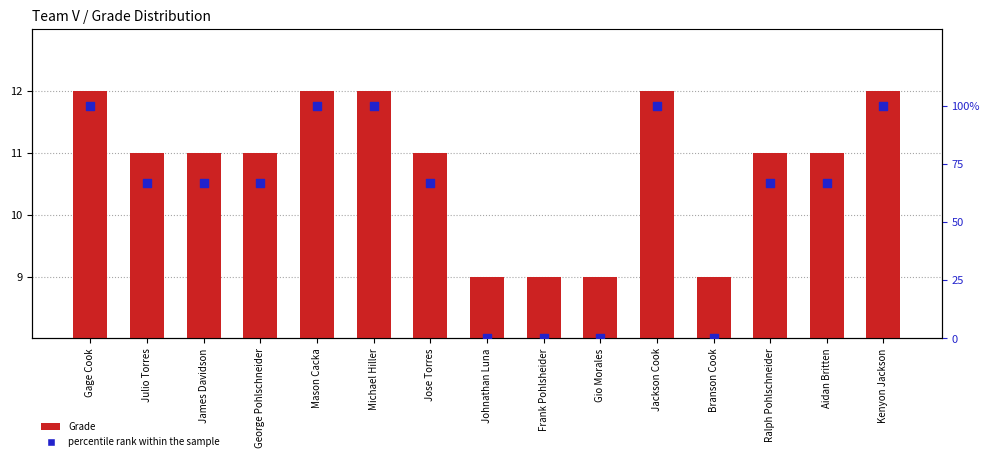

Which series reaches the minimum Y coordinate?

percentile rank within the sample